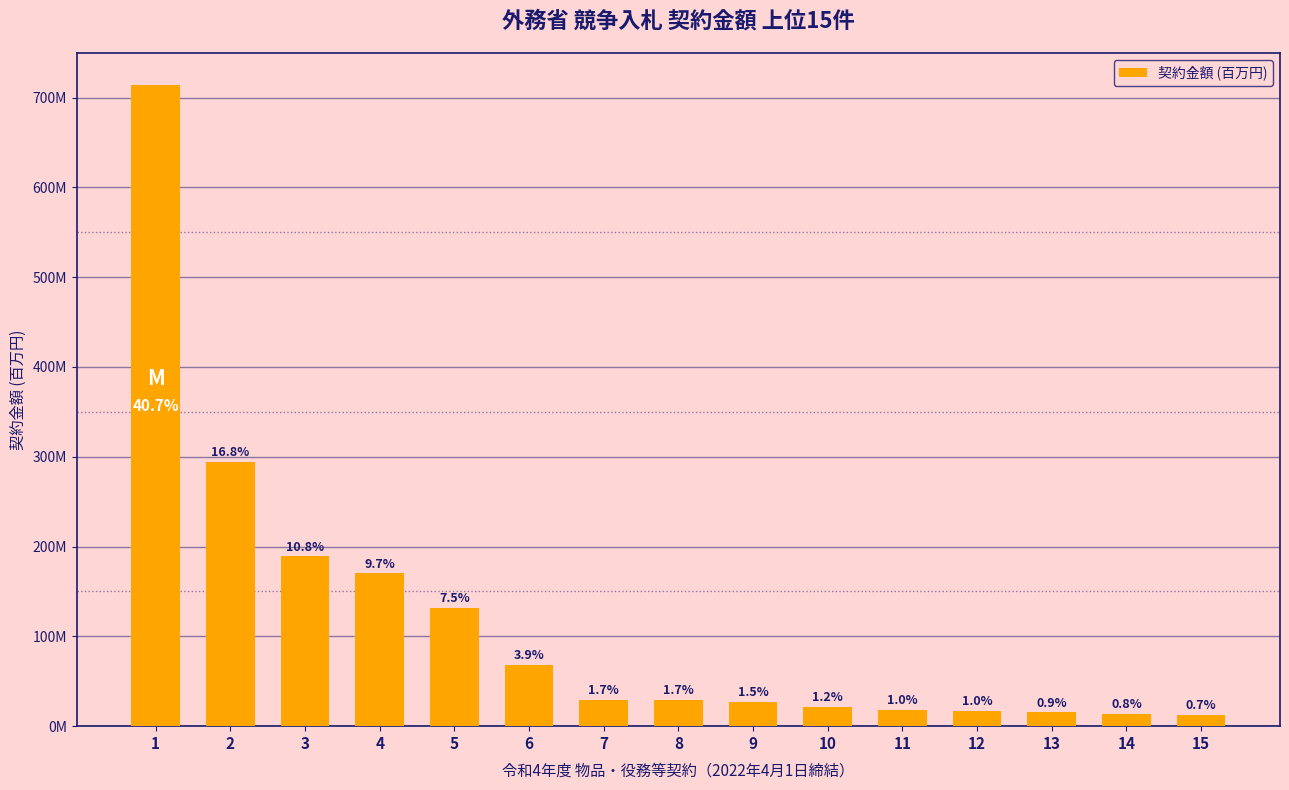

Does the chart contain any negative values?

No